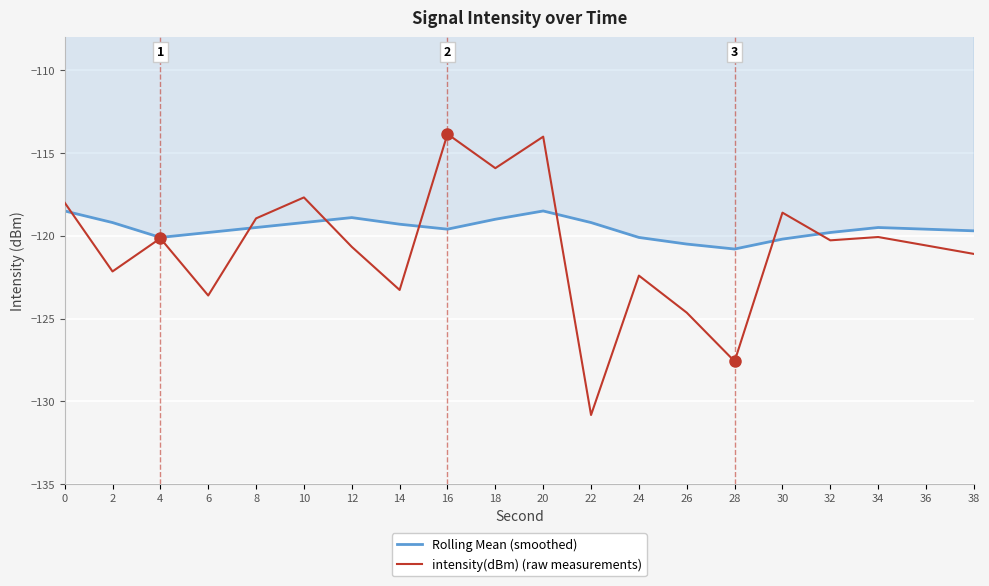

The value of Rolling Mean (smoothed) at 12 is -166.9. True or false?

False